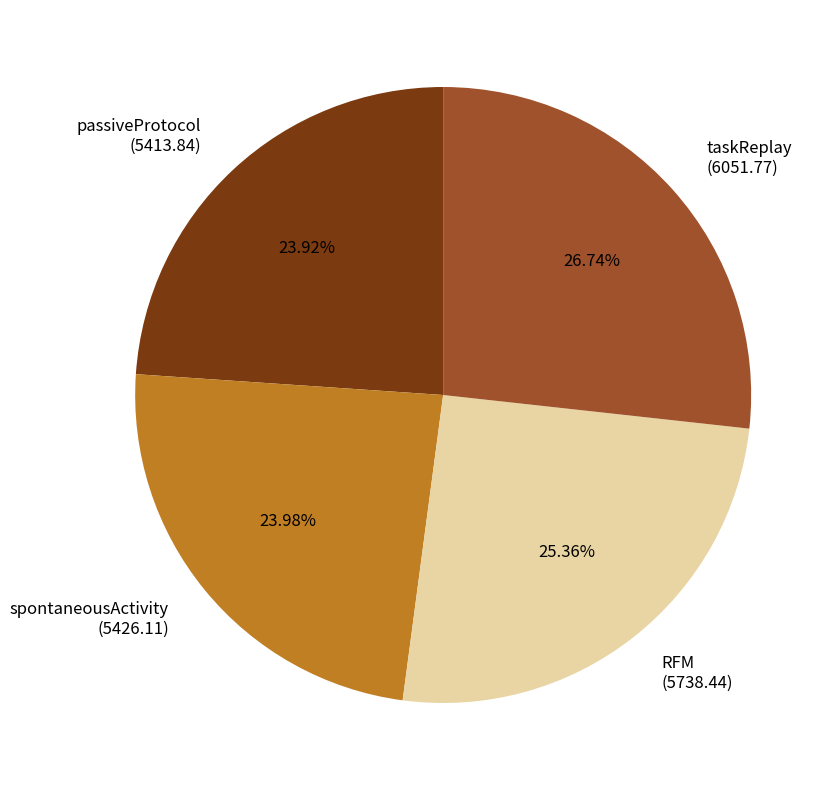

To the nearest percent, what is the difference between the taskReplay and spontaneousActivity slice percentages?

3%